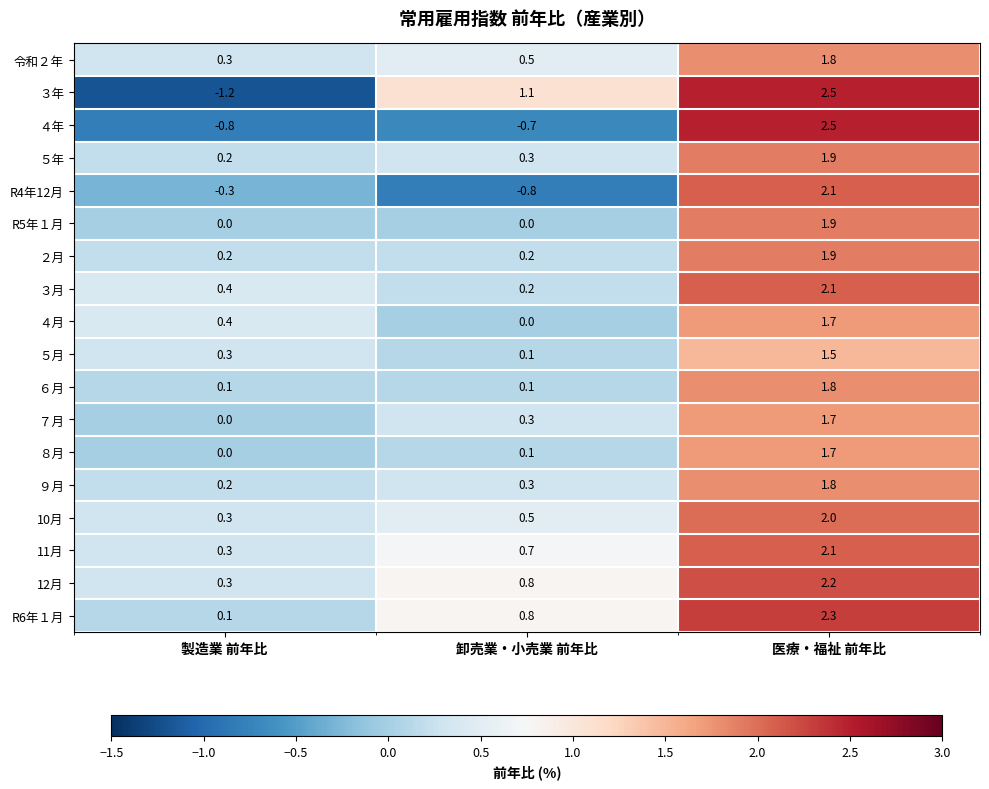

At which label does ９月 reach its minimum?

製造業 前年比